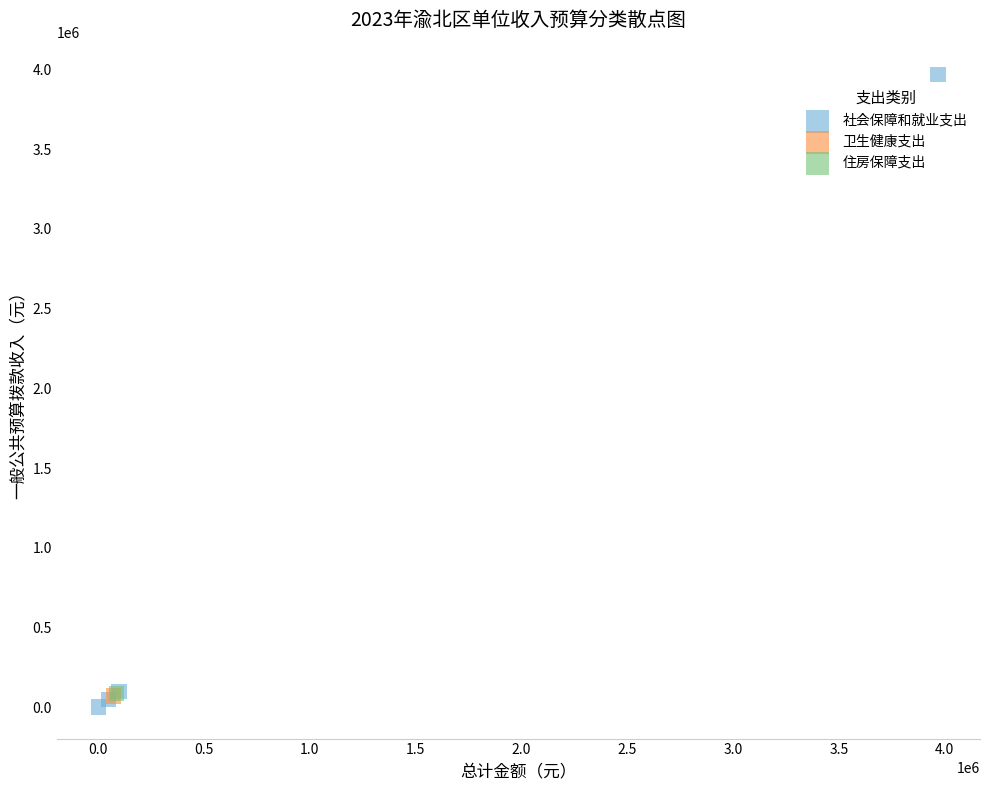

What are all the series names shown in the legend?

社会保障和就业支出, 卫生健康支出, 住房保障支出